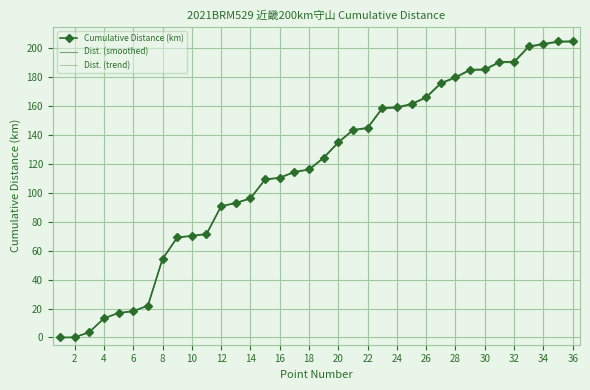

True or false: Dist. (smoothed) and Cumulative Distance (km) intersect in this chart.

False